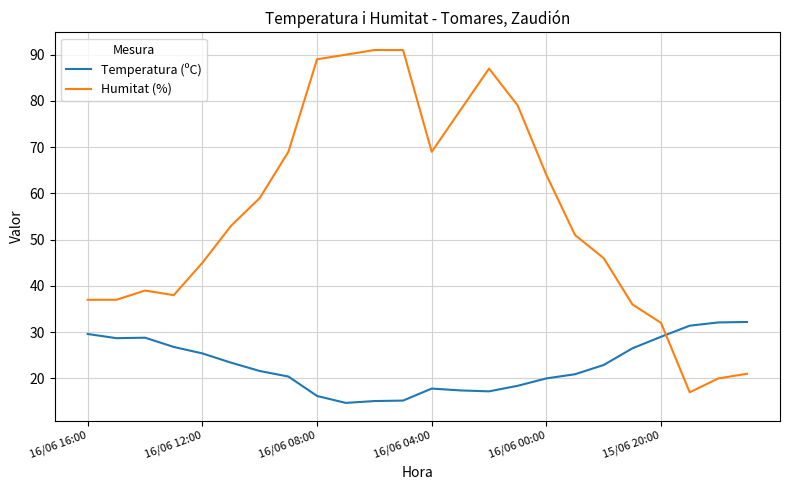

Which series has the largest total across all categories?

Humitat (%)